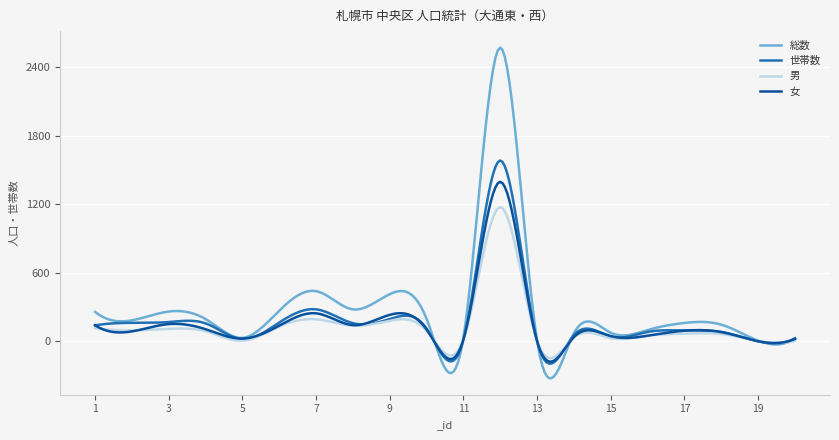

True or false: 男 and 総数 cross at least once.

True